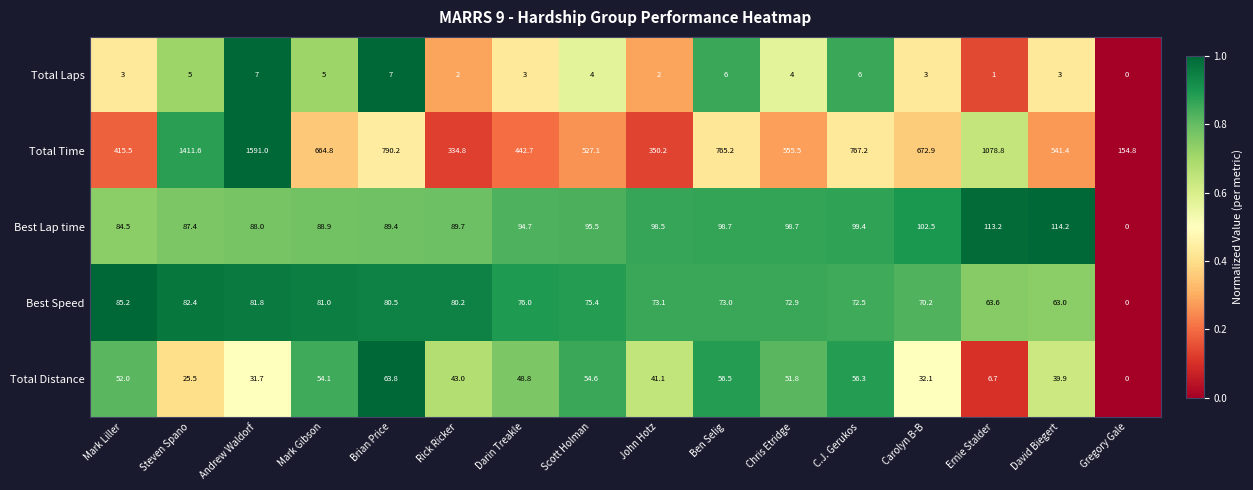

What is the maximum value for Total Distance?

63.8